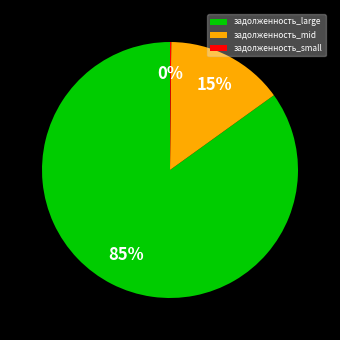

What is the majority slice?

задолженность_large